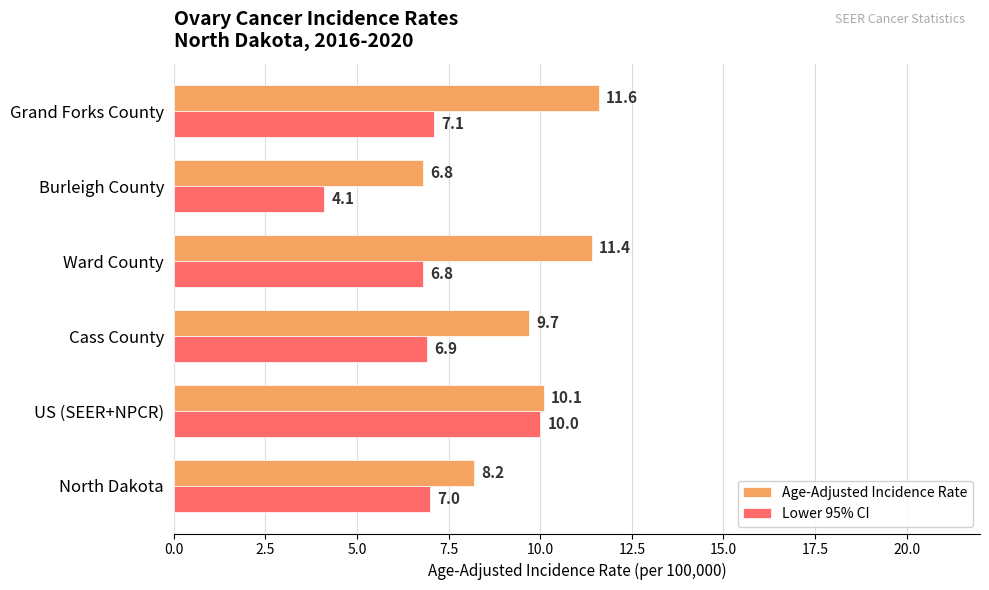

What is the total value across all series at North Dakota?

15.2